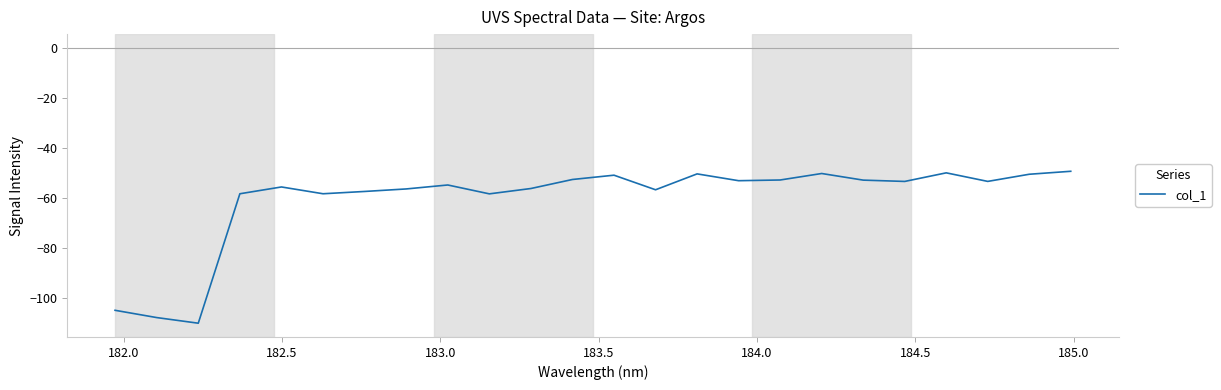

How many lines are shown in the chart?

1